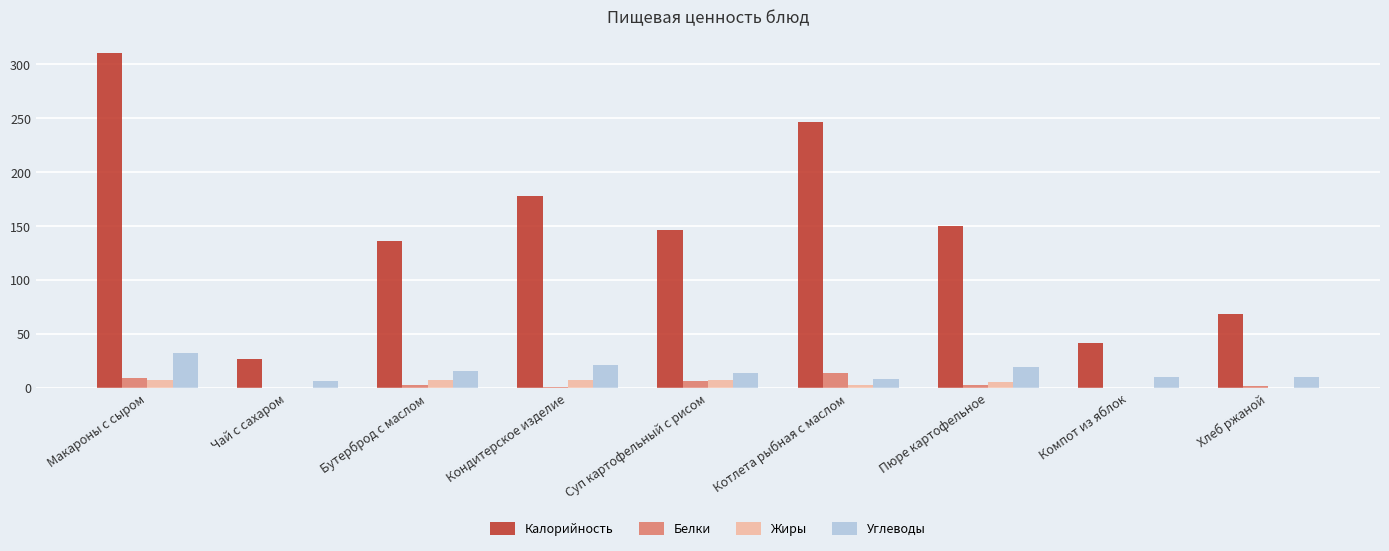

At which category is the sum across all series the highest?

Макароны с сыром